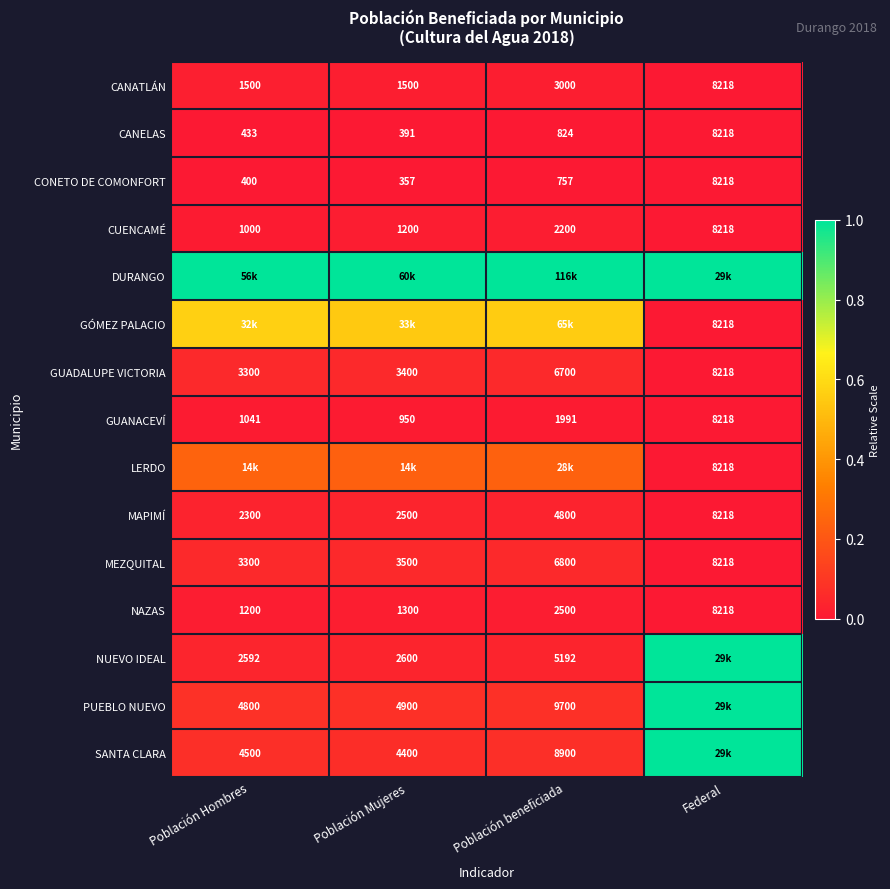

Is the value of MAPIMÍ at Población beneficiada greater than the value of SANTA CLARA at Población Mujeres?

Yes